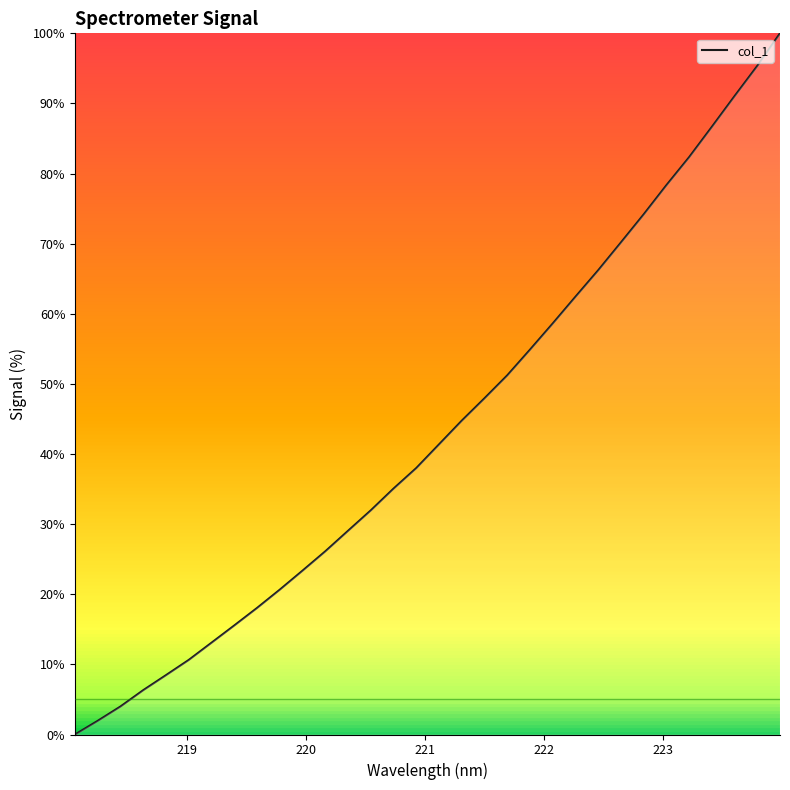

What is the difference between the maximum and minimum values?

100.0